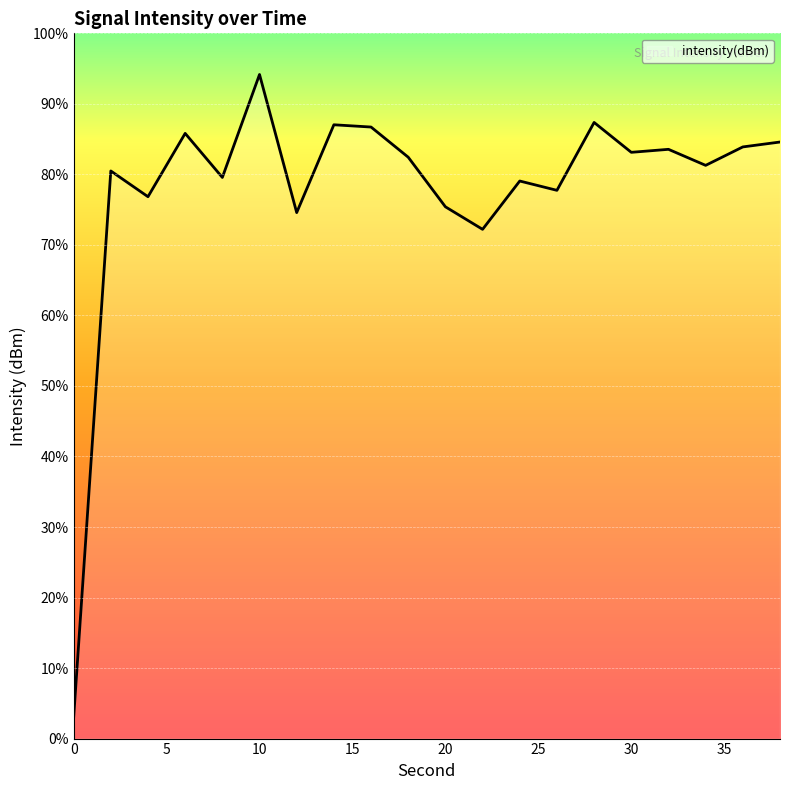

How many distinct data groups are displayed?

1